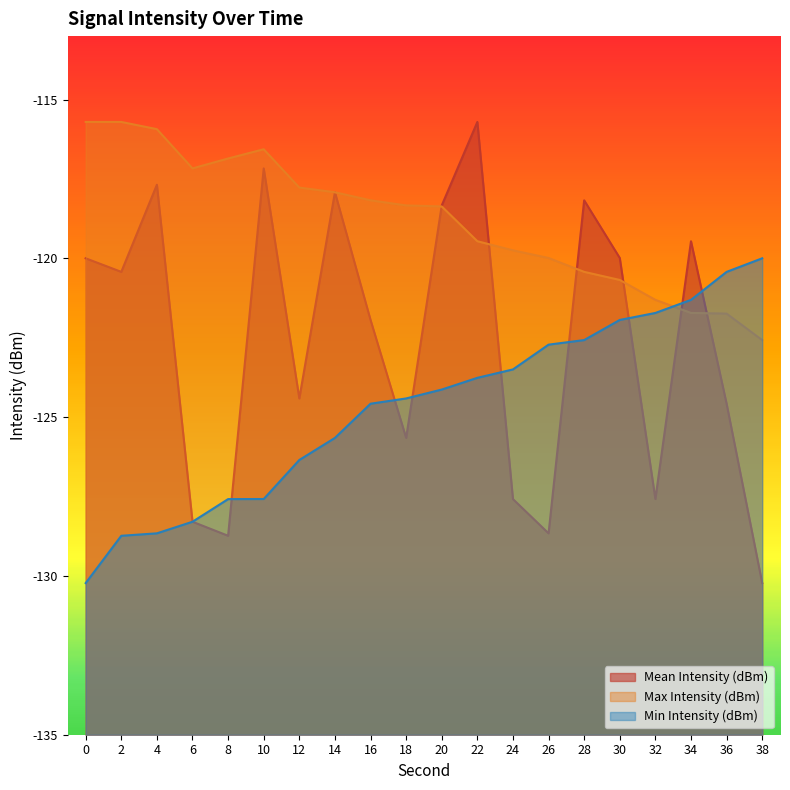

What is the approximate value of Mean Intensity (dBm) at 38?

-130.2